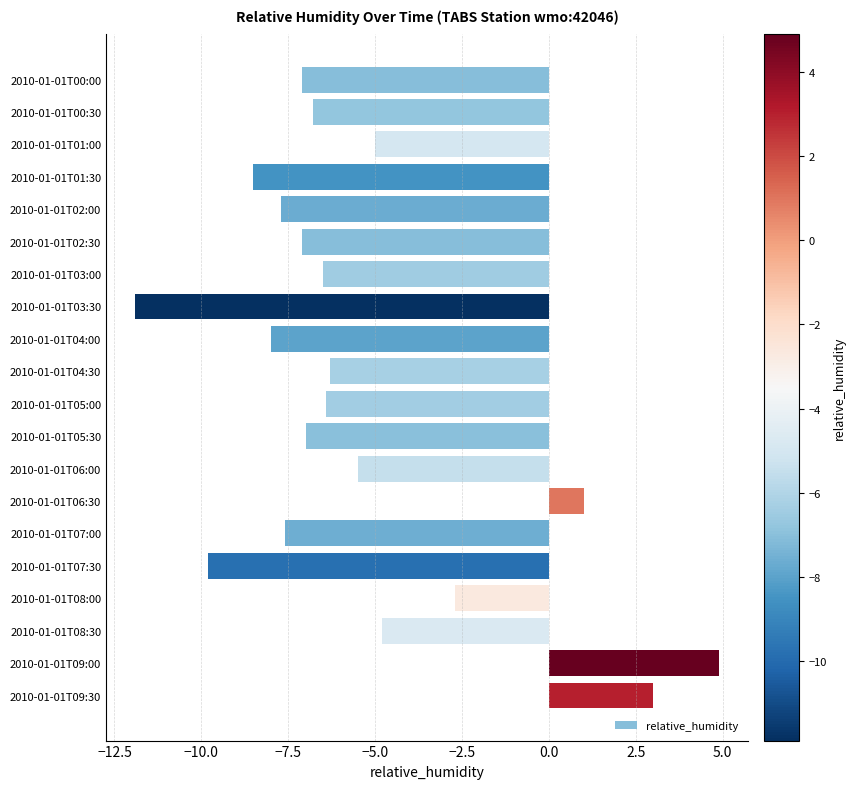

What is the change in value from 2010-01-01T00:30 to 2010-01-01T03:30?

-5.1